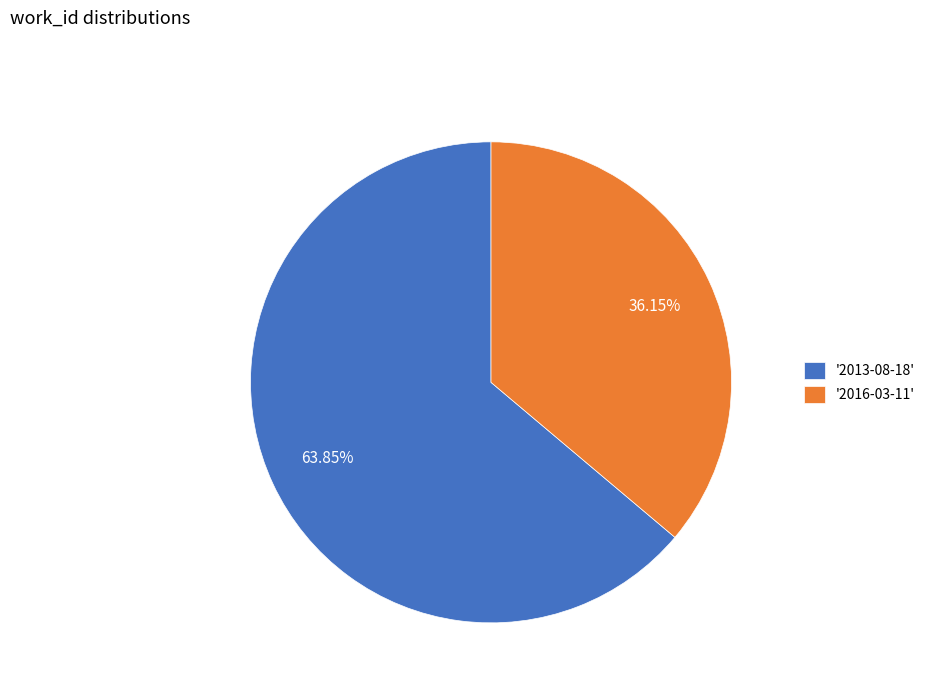

How many slices are in this pie chart?

2